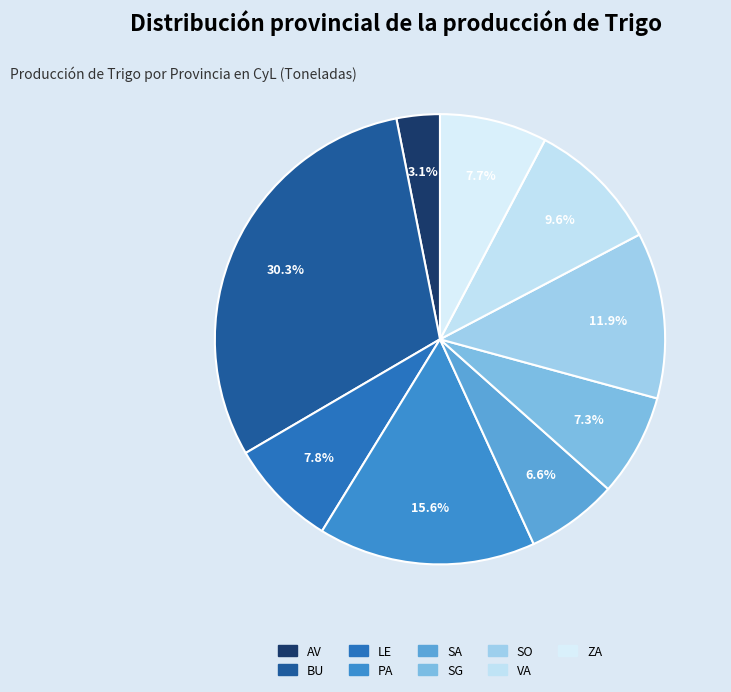

True or false: SG accounts for 7% of the total.

True